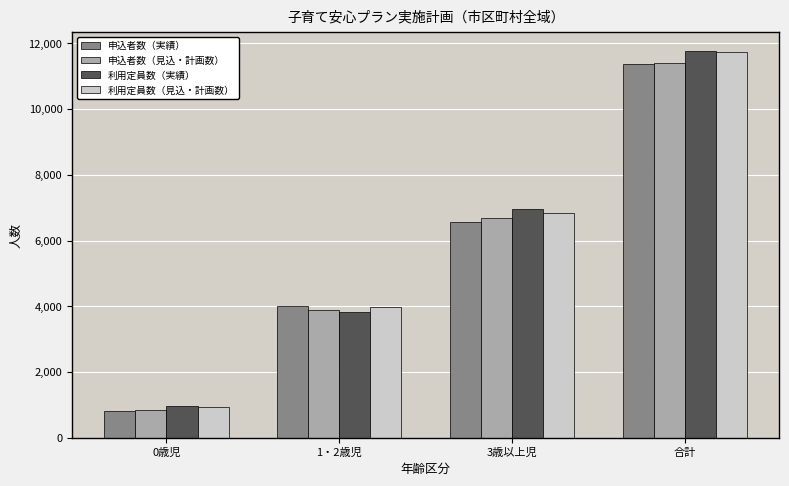

How many 利用定員数（見込・計画数） values are between 3972 and 11753?

3